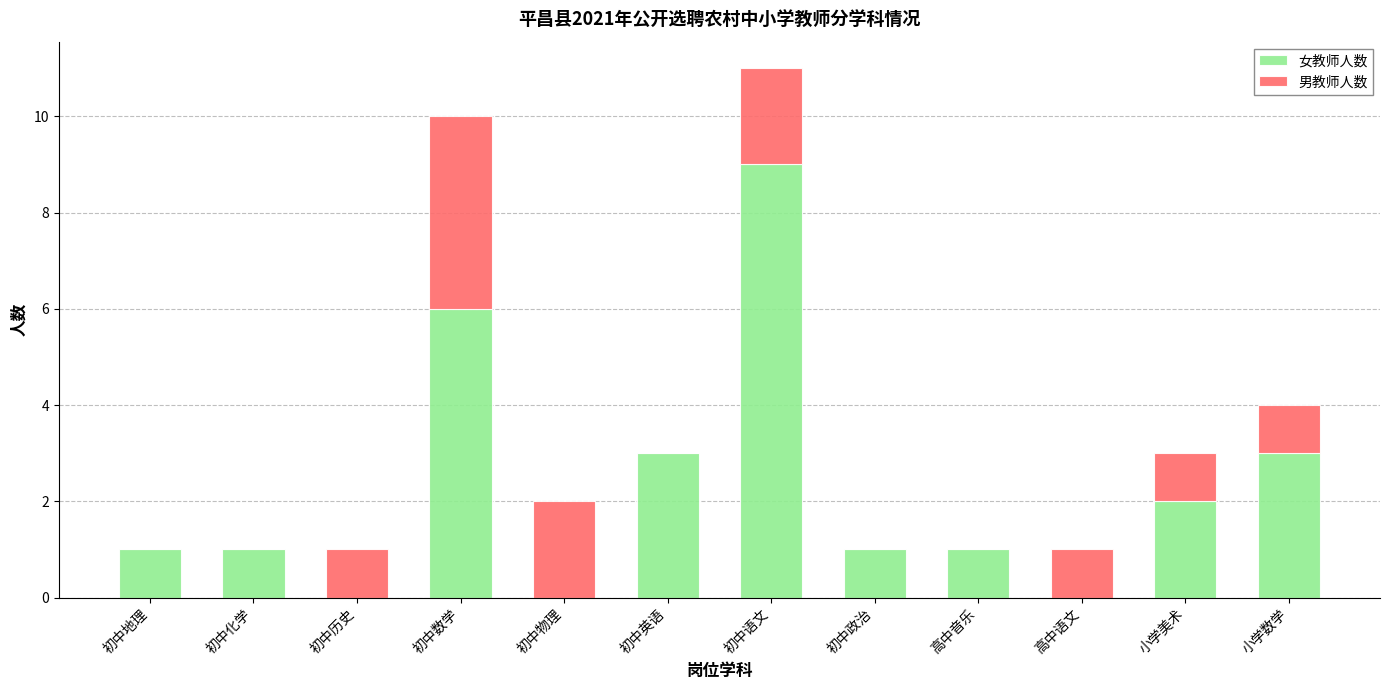

At which category is the sum across all series the highest?

初中语文